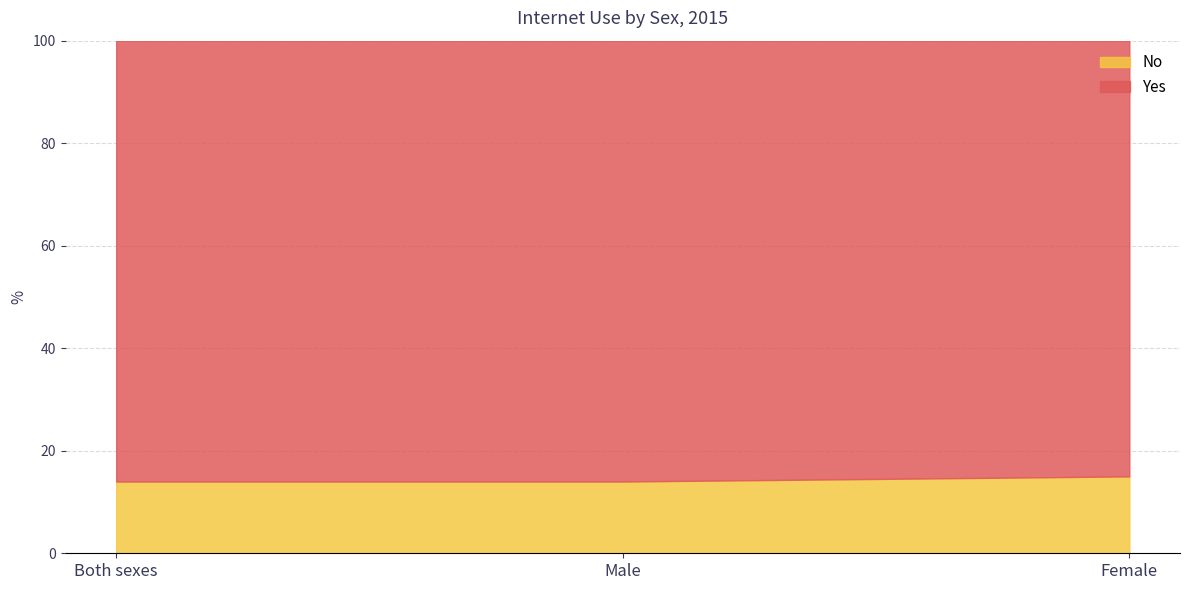

What position from the right is Both sexes?

3